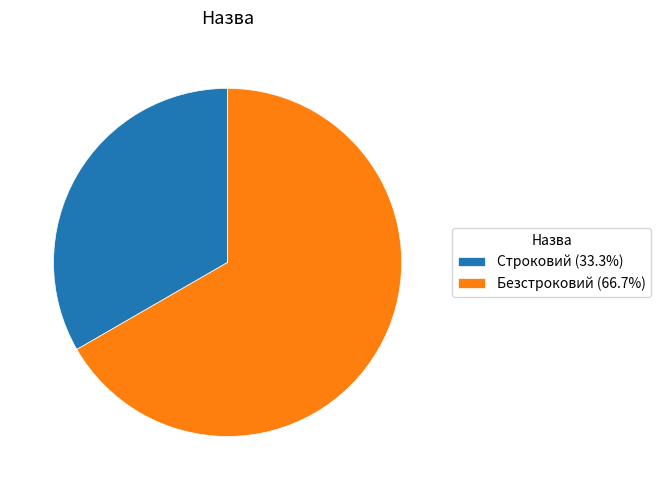

True or false: Строковий accounts for 33% of the total.

True